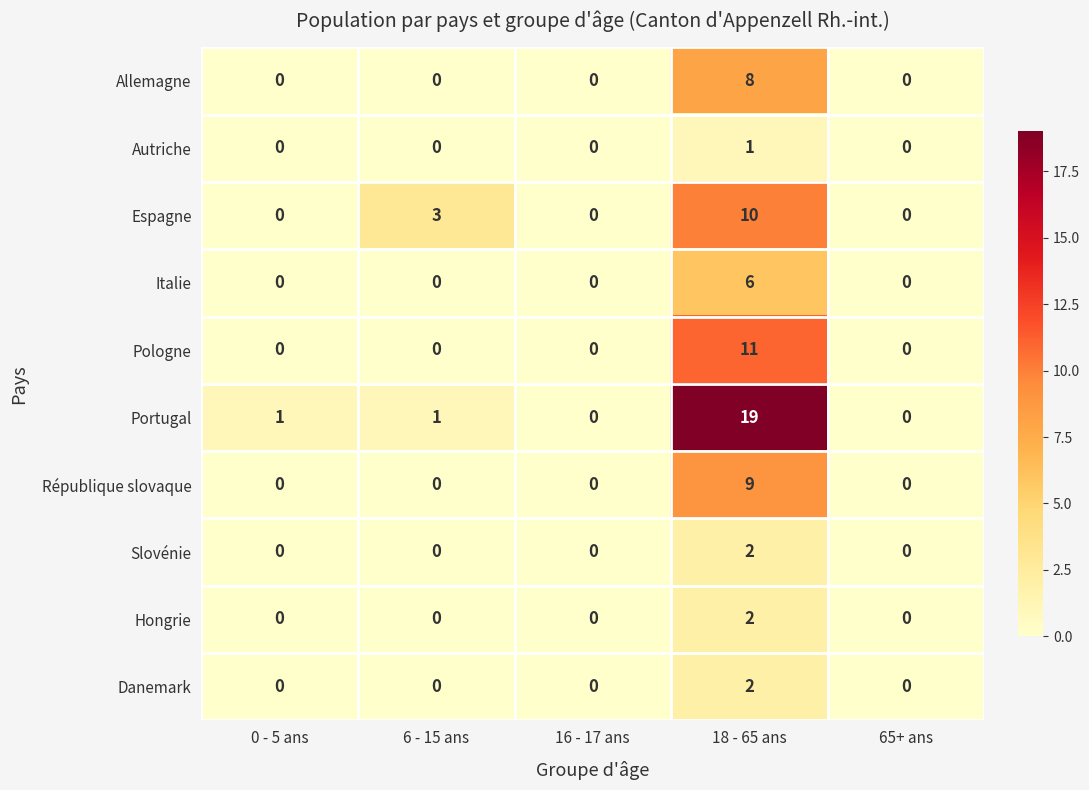

How many Autriche values are between 0 and 1?

5